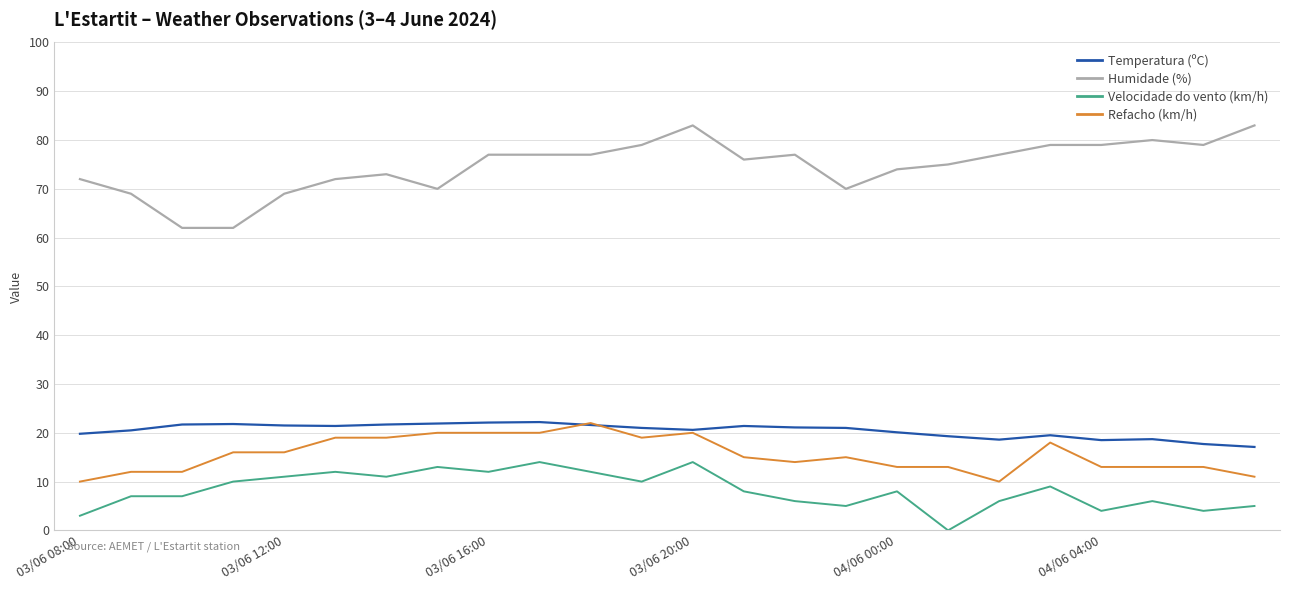

True or false: Temperatura (ºC) and Velocidade do vento (km/h) intersect in this chart.

False